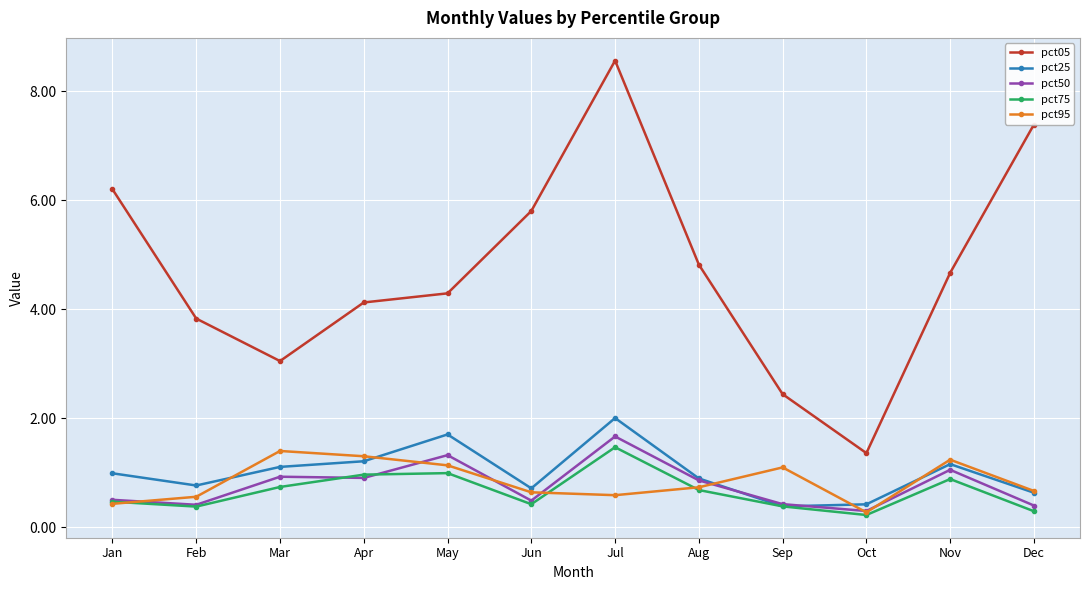

True or false: pct50 has a value of 0.9 at Mar.

True